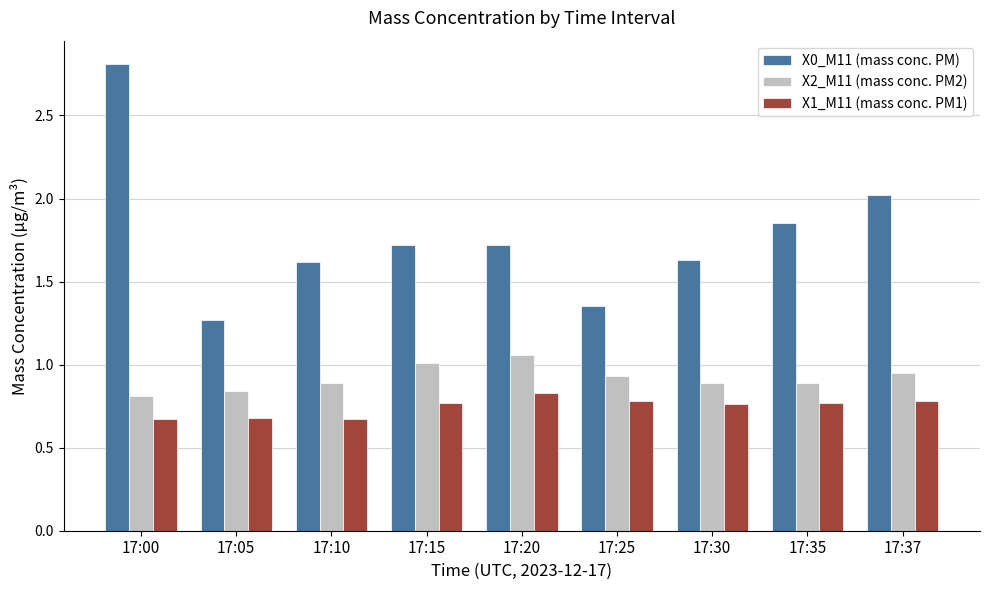

True or false: X1_M11 (mass conc. PM1) has a value of 0.8 at 17:30.

True